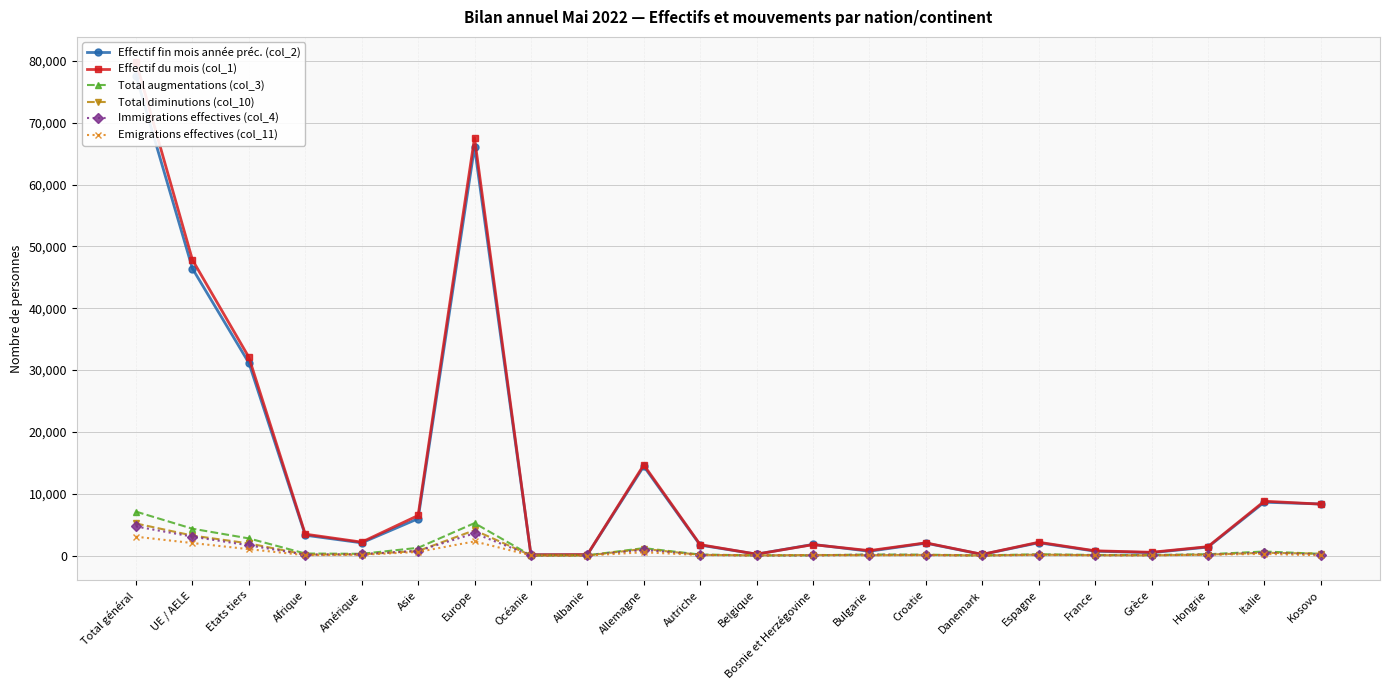

Between UE / AELE and Bosnie et Herzégovine, which series saw the biggest shift?

Effectif du mois (col_1)